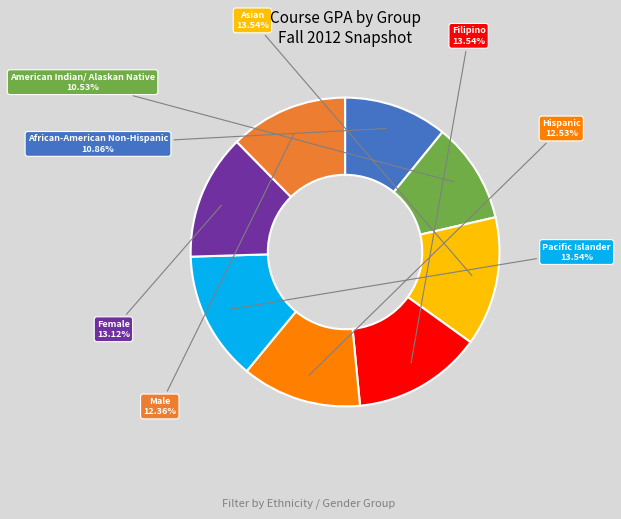

Is there a majority slice in this chart?

No